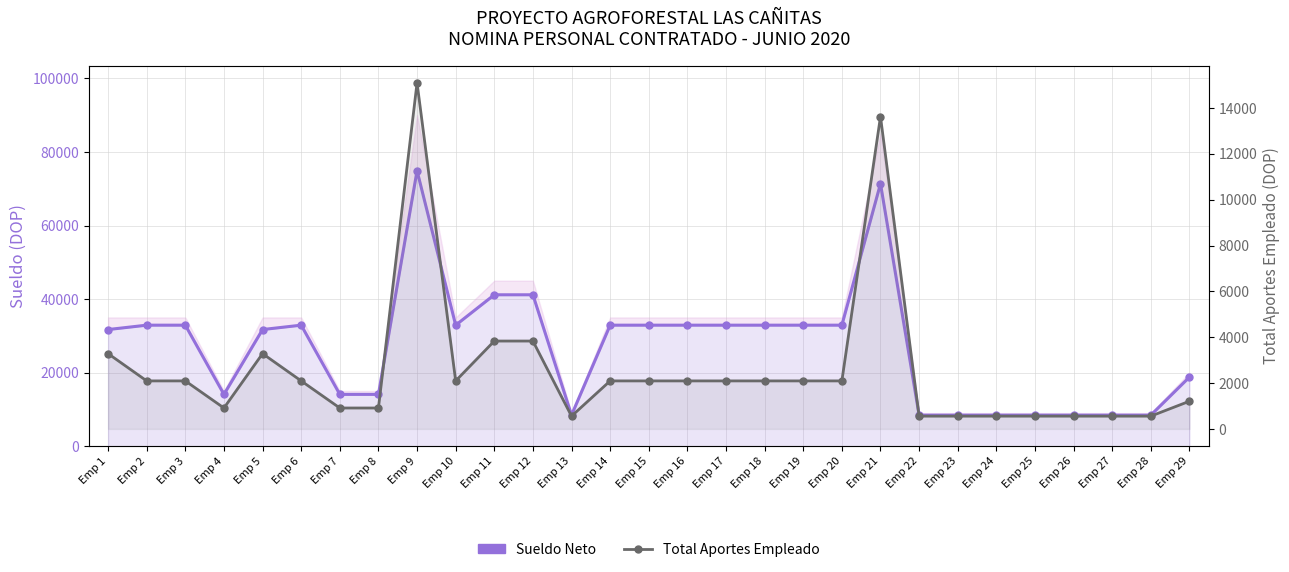

What is the value of the Sueldo Neto point at the 14th from the left?

32906.5